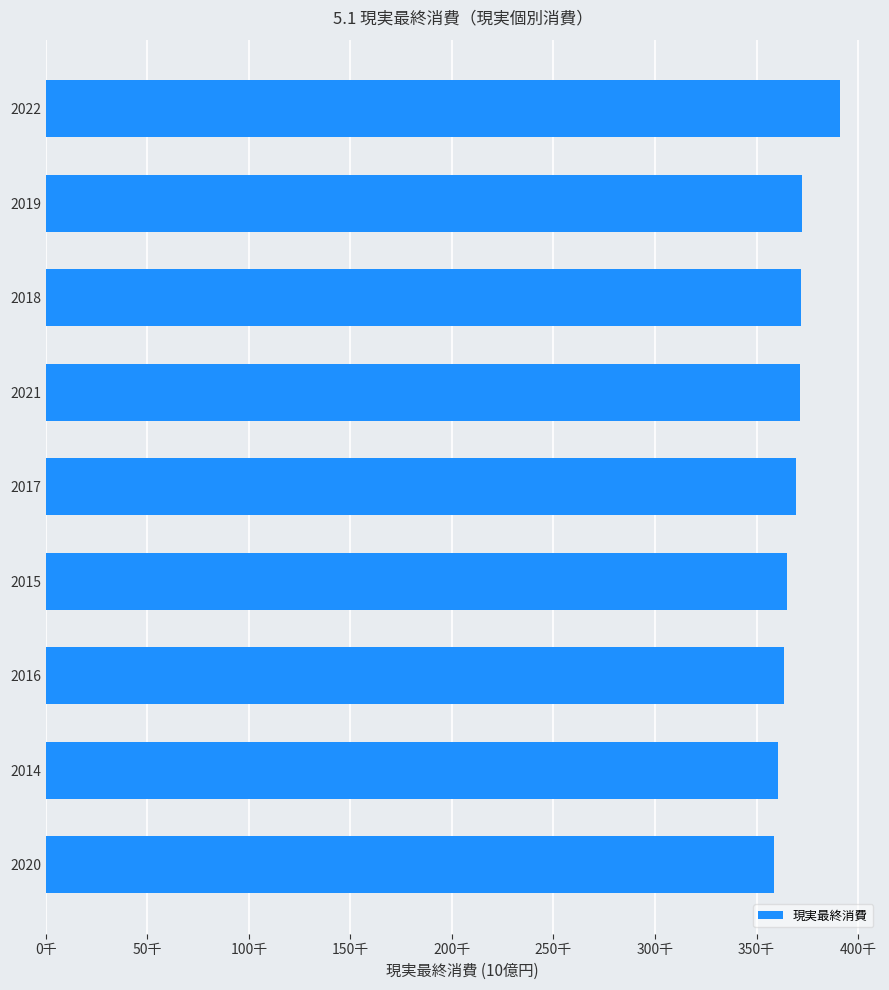

Are the bars horizontal?

Yes